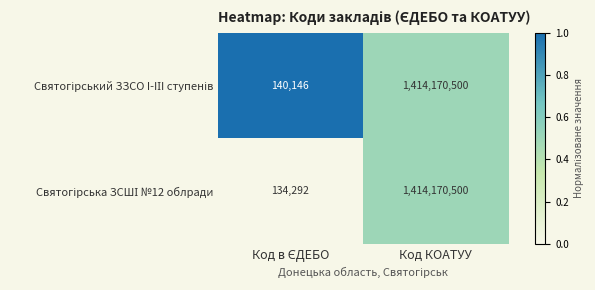

At which category does the chart reach its peak across all series?

Код КОАТУУ